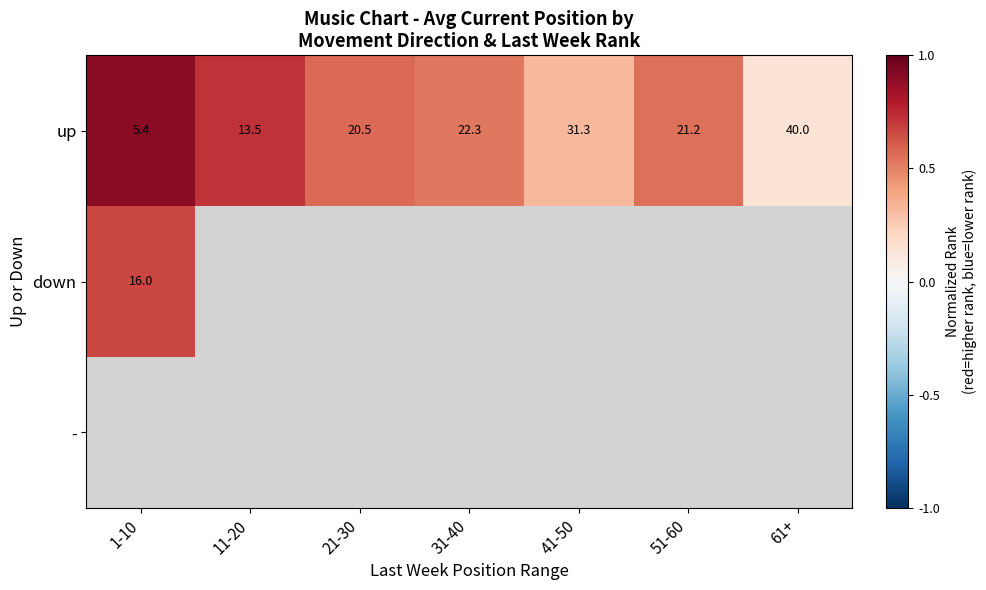

Which series changed the most between 1-10 and 21-30?

up